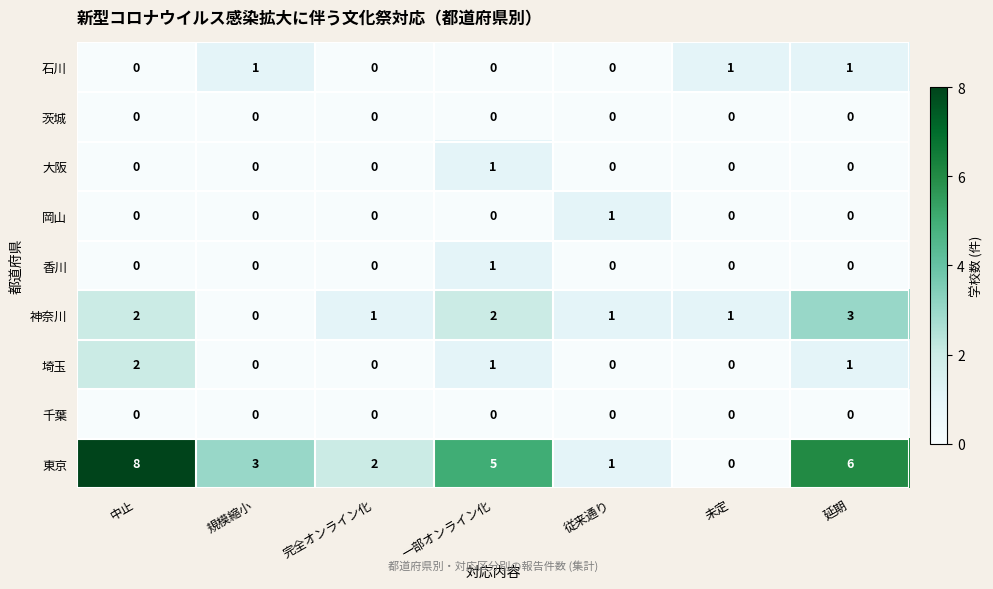

At which category does the chart reach its peak across all series?

中止